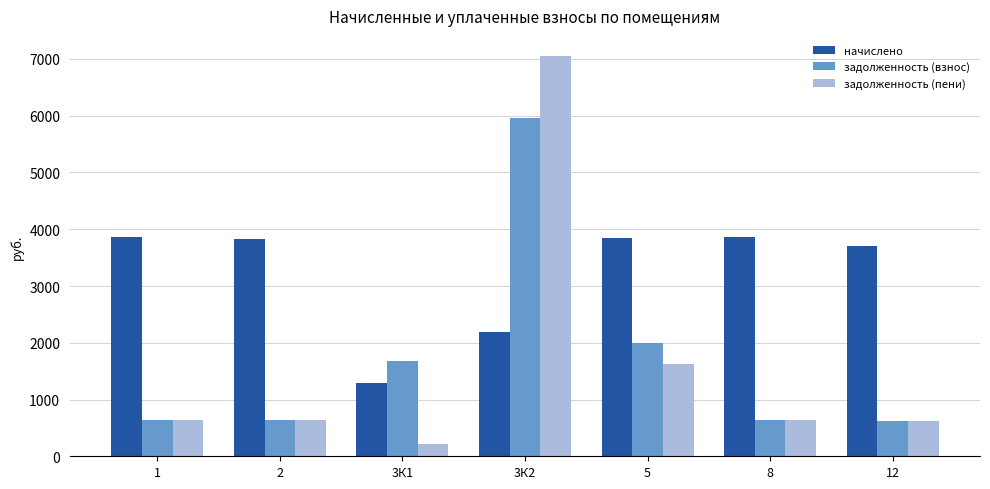

What is the sum of the задолженность (взнос) values at 2 and 3К2?

6601.9